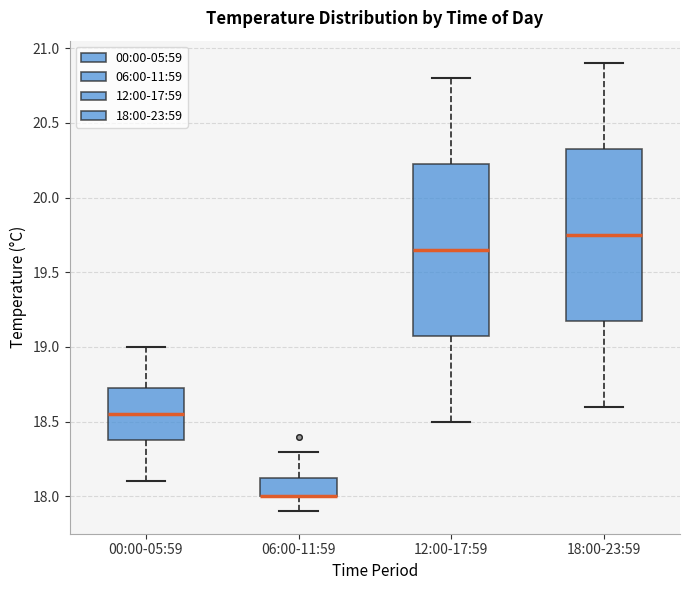

Where is the upper edge of the box for 00:00-05:59 on the y-axis? The values are not printed on the chart, so give them approximately, as read against the axis.

18.75